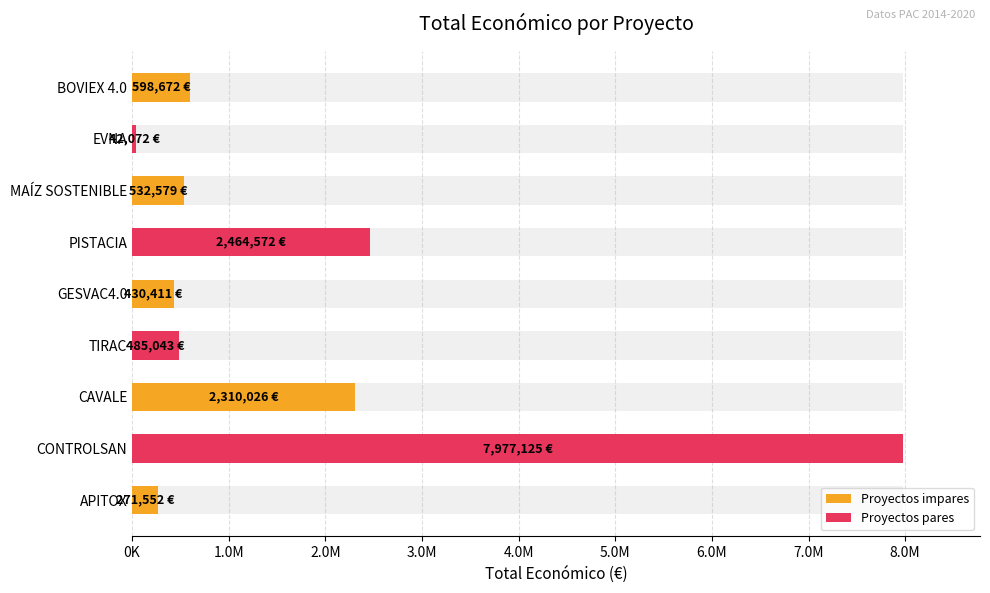

How many data points does each series have?

9